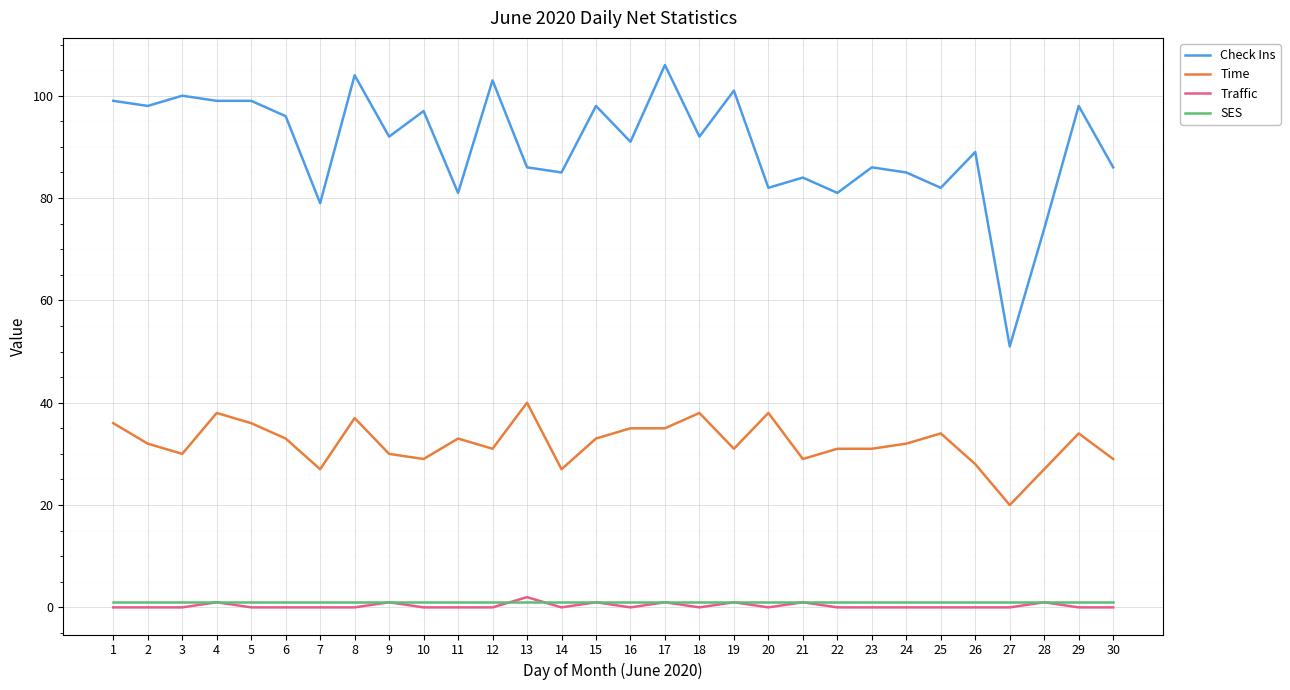

True or false: Check Ins and Traffic intersect in this chart.

False